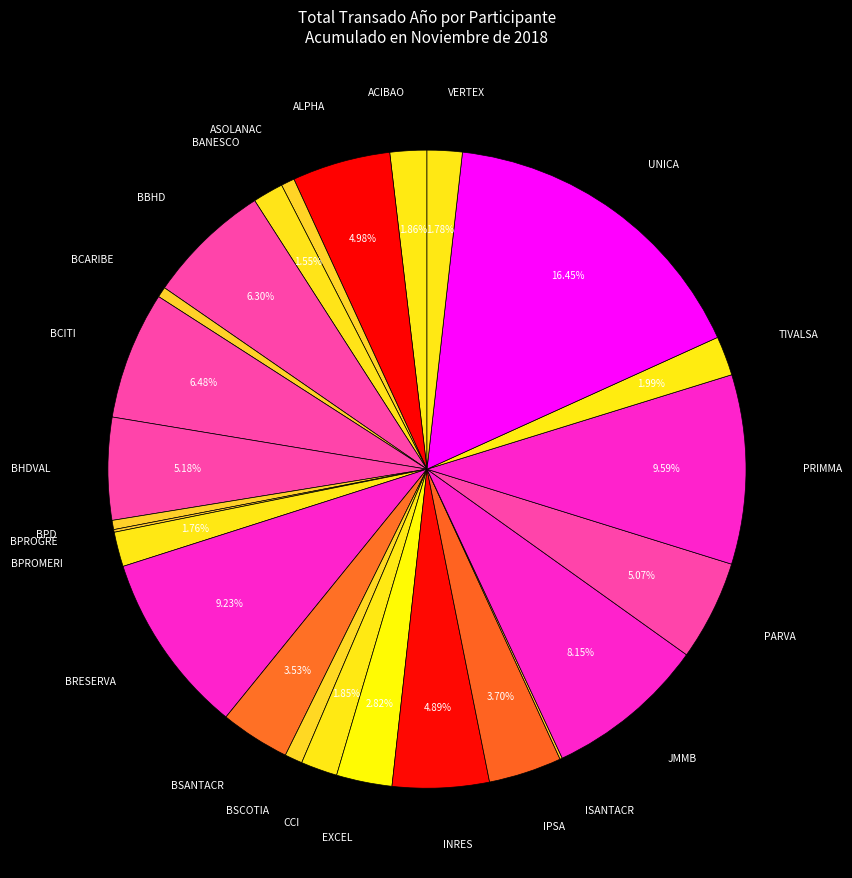

What percentage is NOT represented by INRES?

95.1%